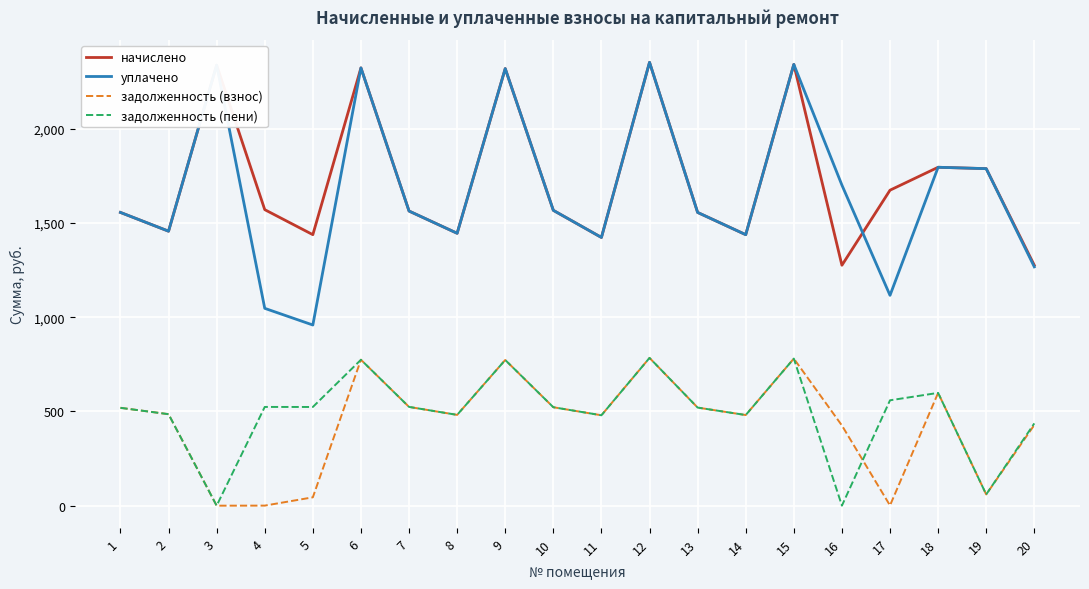

What is the total value across all series at 10?

4178.6